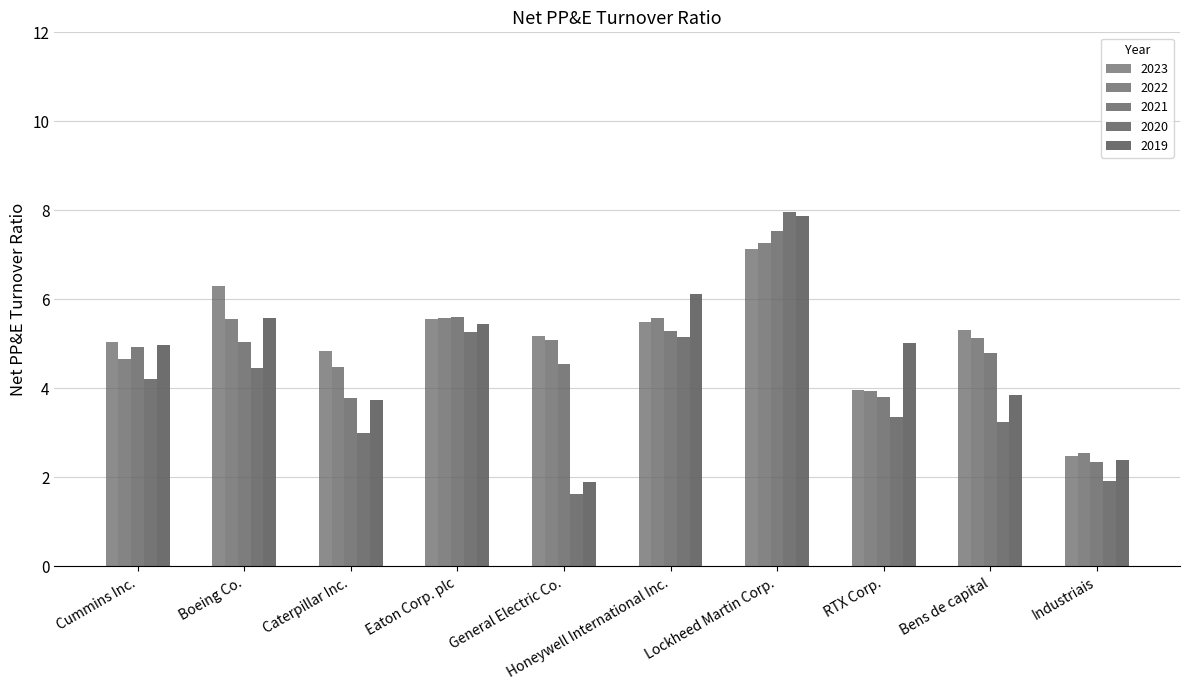

Are the bars grouped side by side (vs. stacked)?

Yes